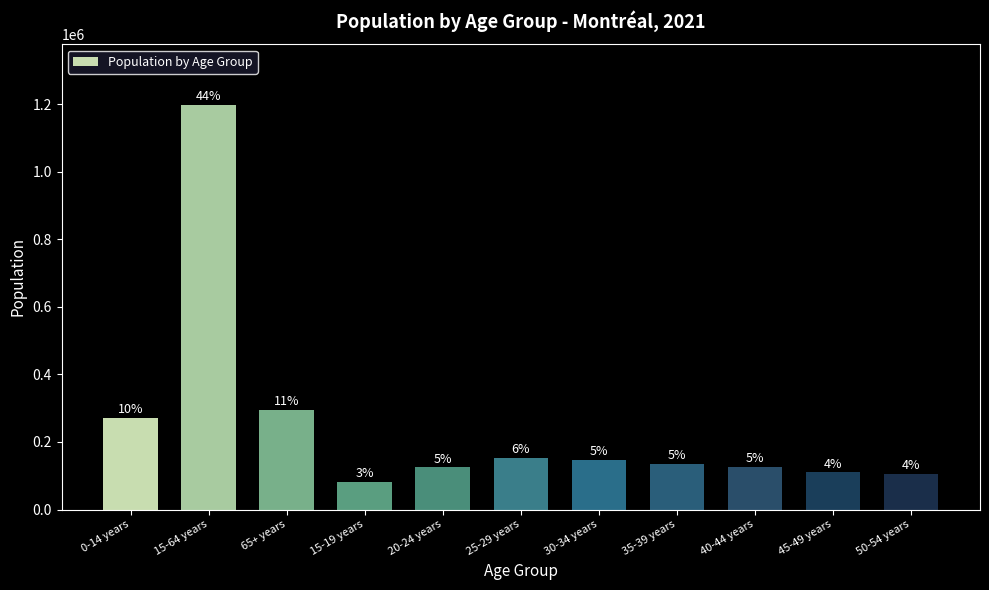

Does the chart contain any negative values?

No